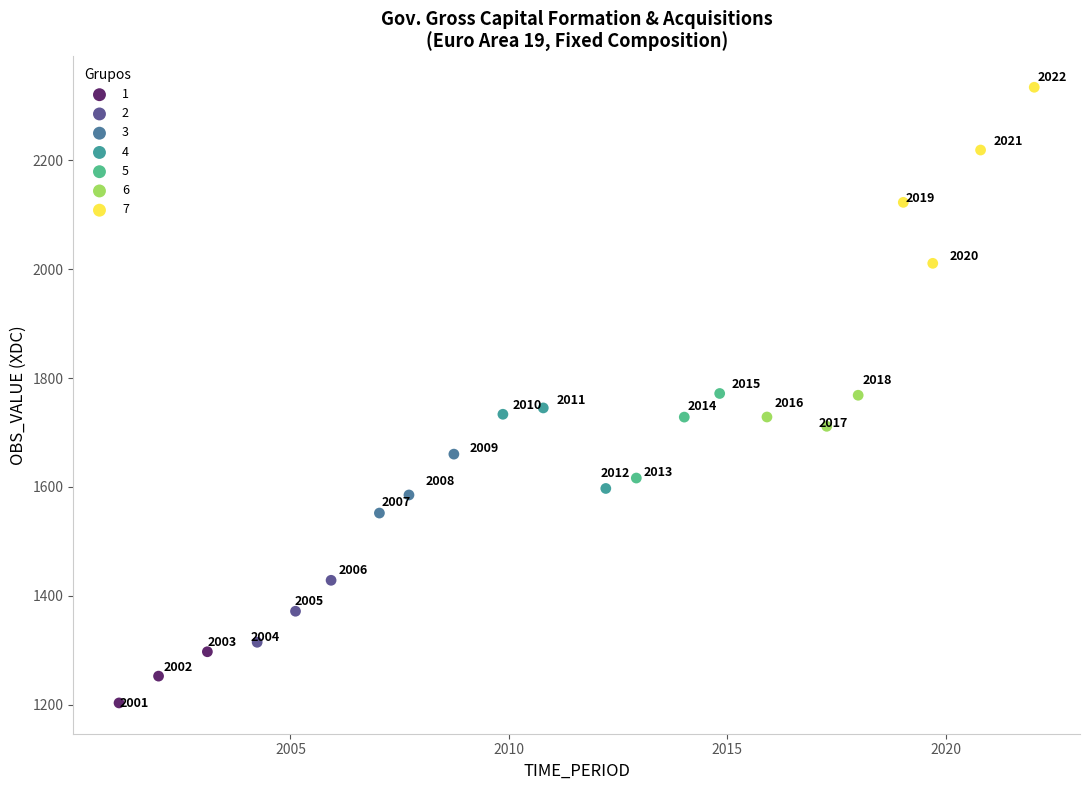

Which series contains the highest Y value?

7